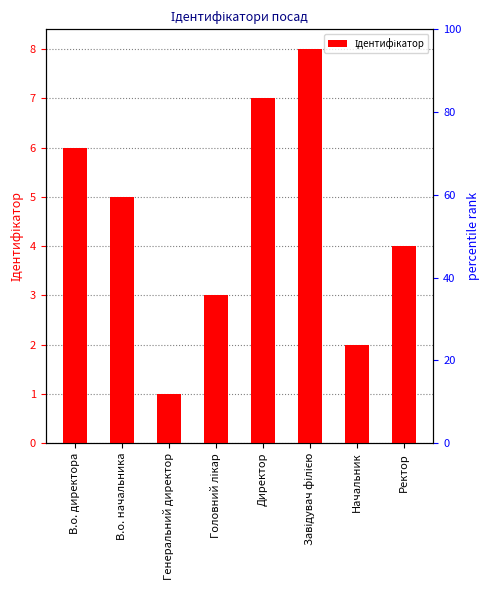

What is the maximum value shown in the chart?

8